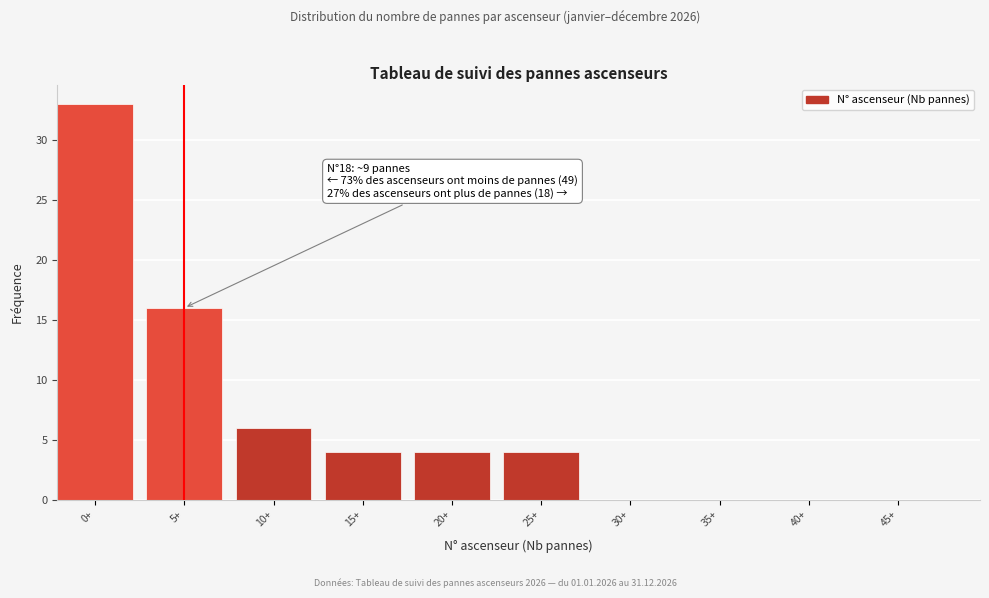

Reading left to right, transcribe all the data shown in this chart.

0+=33	5+=16	10+=6	15+=4	20+=4	25+=4	30+=0	35+=0	40+=0	45+=0